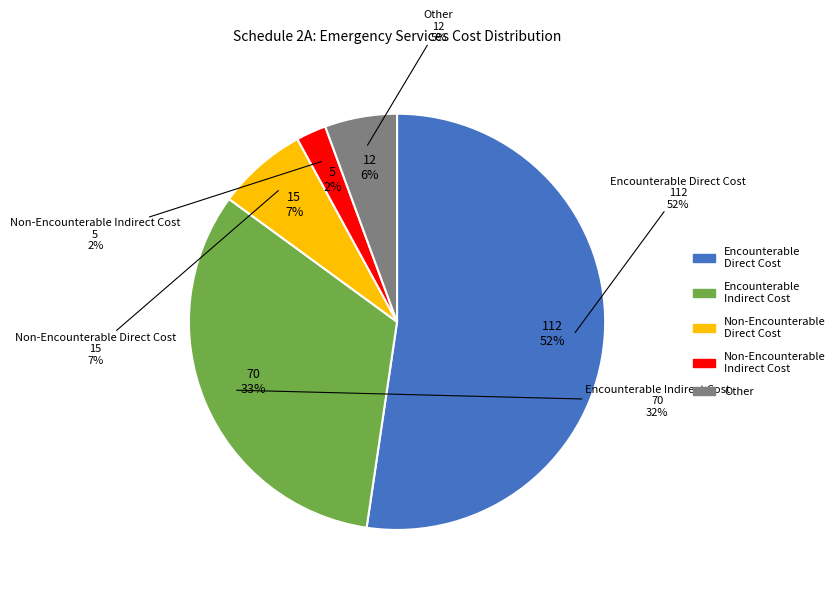

What is the ratio of the value at Other to the value at Encounterable Direct Cost?

0.1